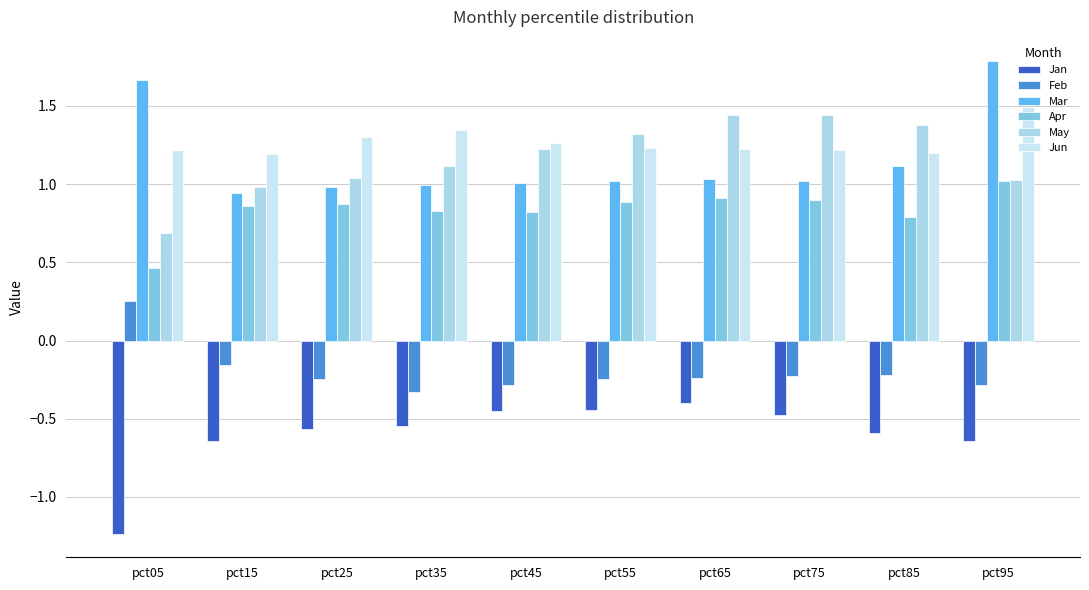

Does the chart contain stacked bars?

No